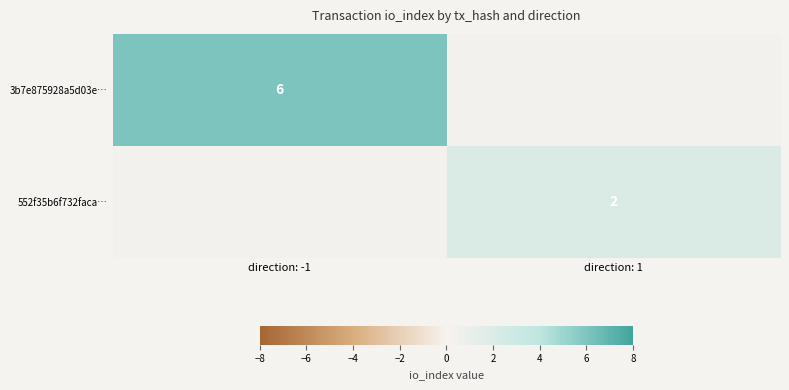

True or false: 552f35b6f732faca… has a value of 1 at direction: 1.

False